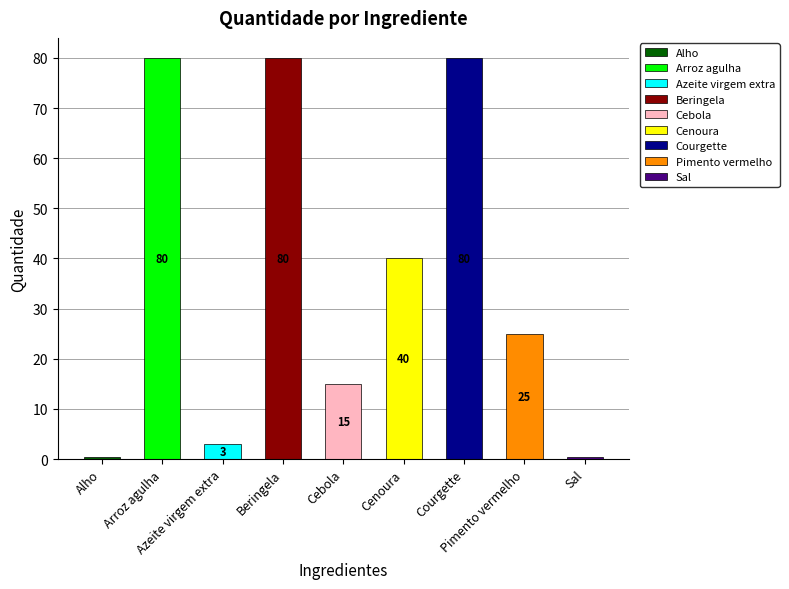

Where is the data nearest to the value 40?

Cenoura